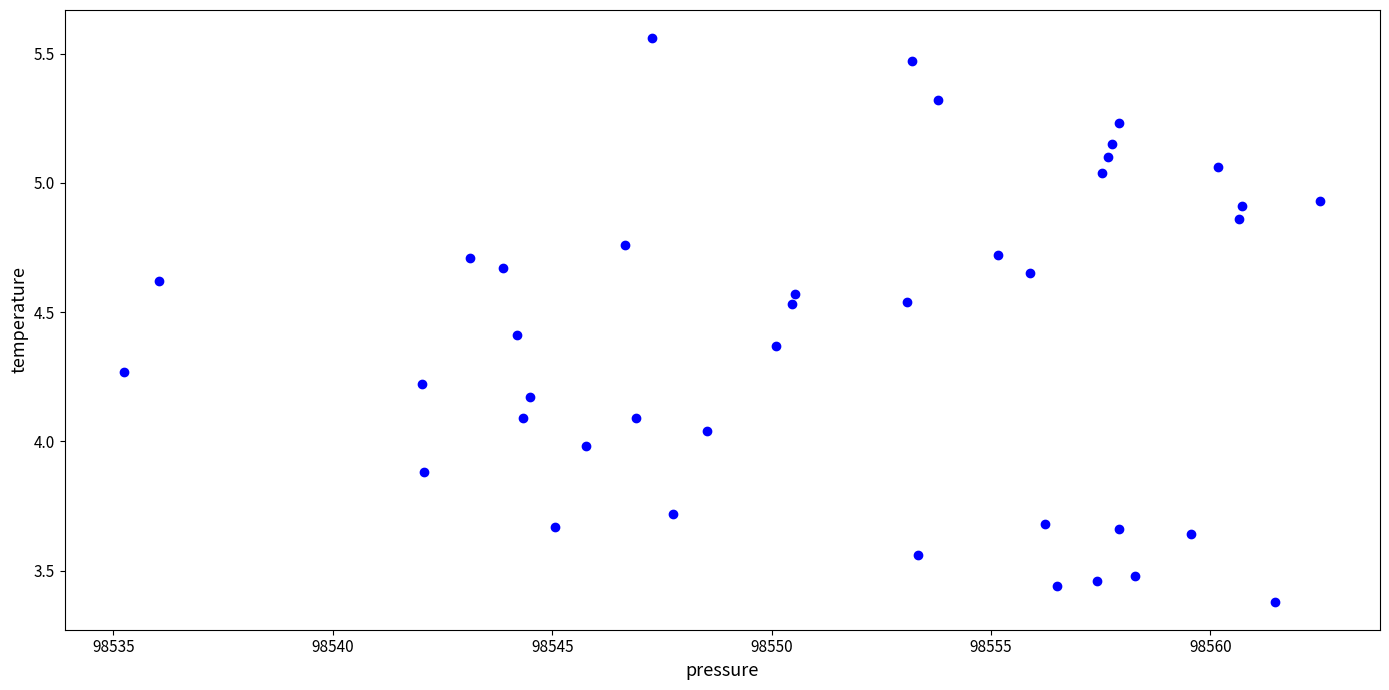

What is the range of Y values (max minus min)?

2.2